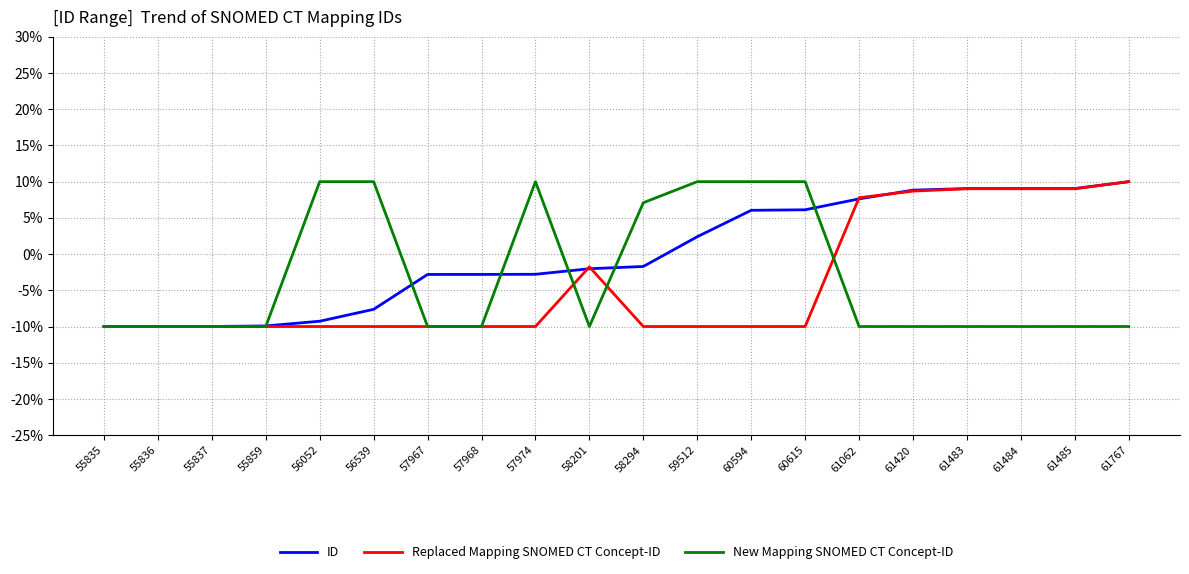

What is the difference between the maximum and second lowest values in the New Mapping SNOMED CT Concept-ID series?

20.0